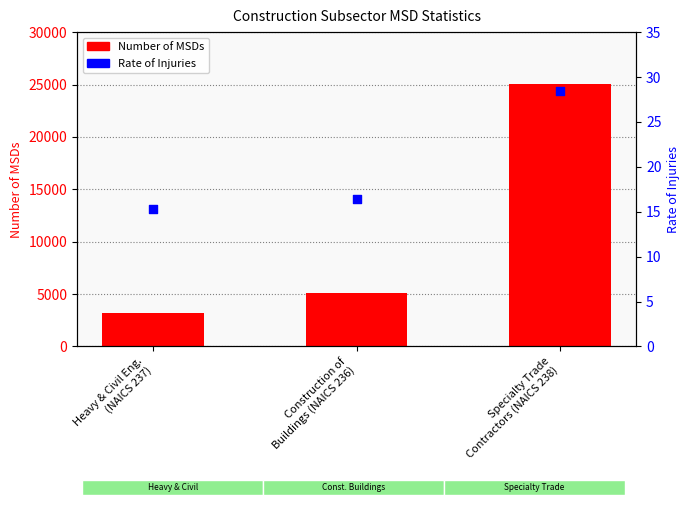

What are all the series names shown in the legend?

Number of MSDs, Rate of Injuries